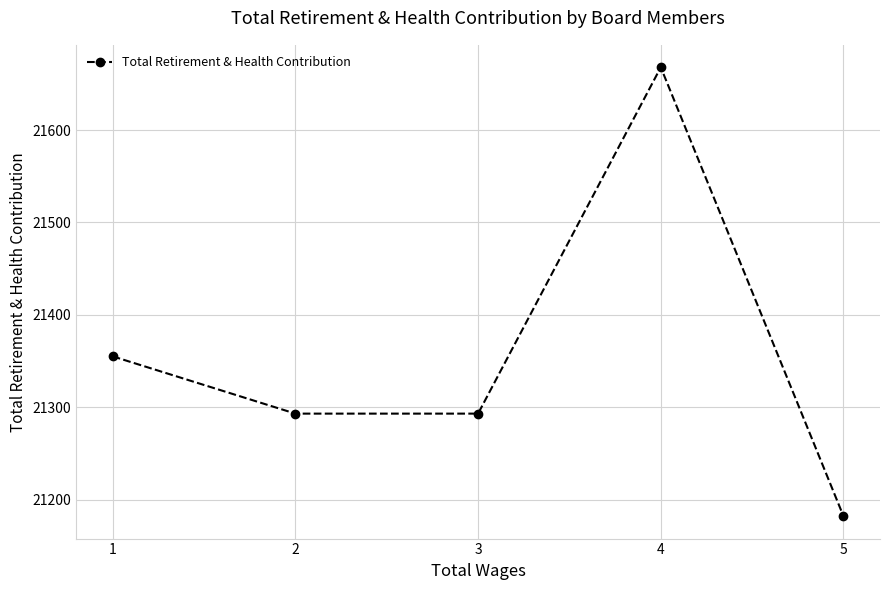

How many lines are shown in the chart?

1